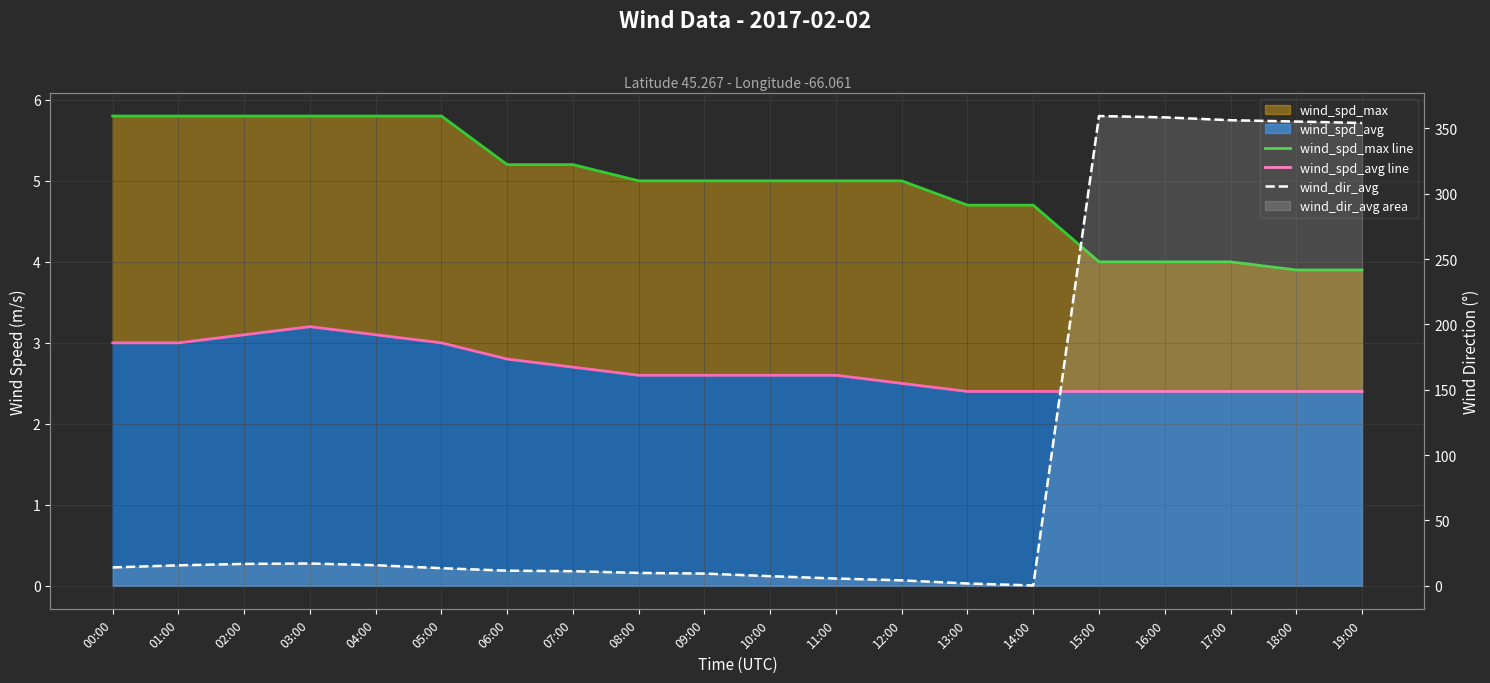

Rank the series at 16:00 from lowest to highest value.

wind_spd_avg line, wind_spd_max line, wind_dir_avg